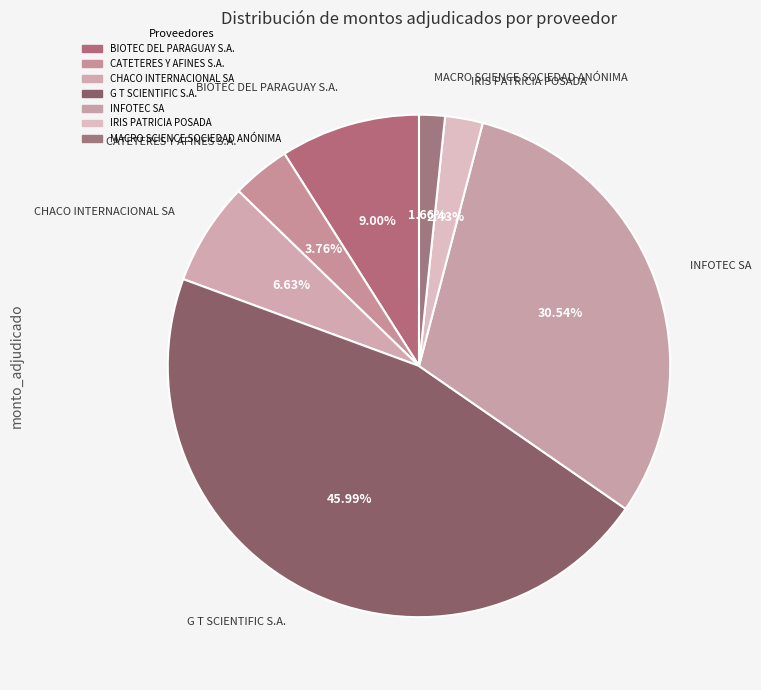

Is there a majority slice in this chart?

No